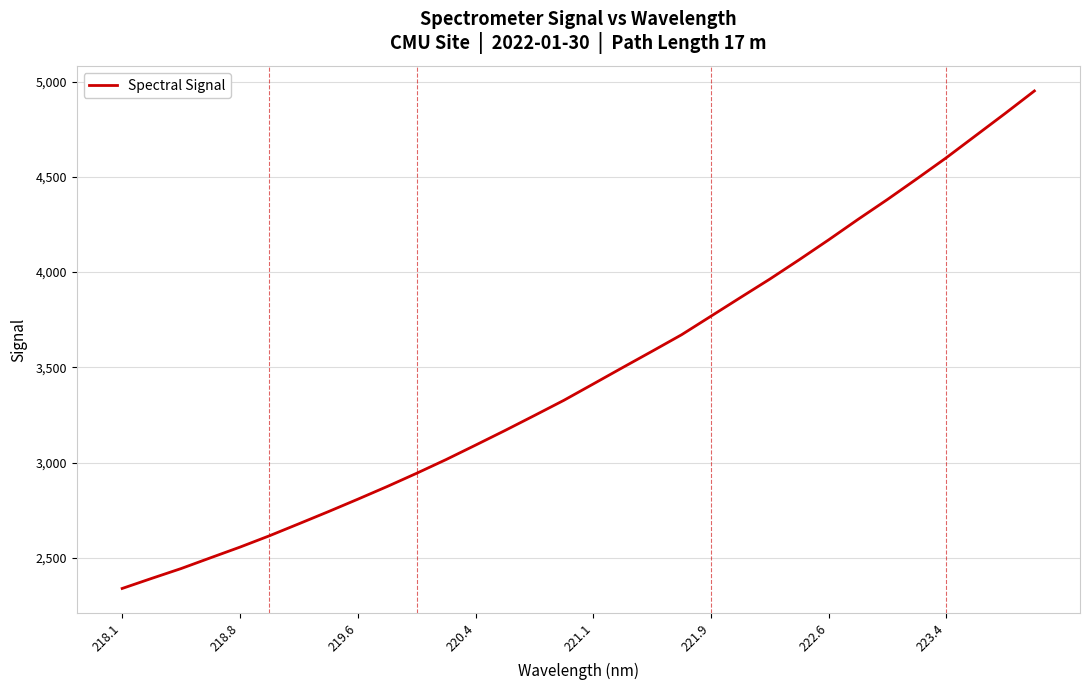

What is the minimum value shown in the chart?

2338.9